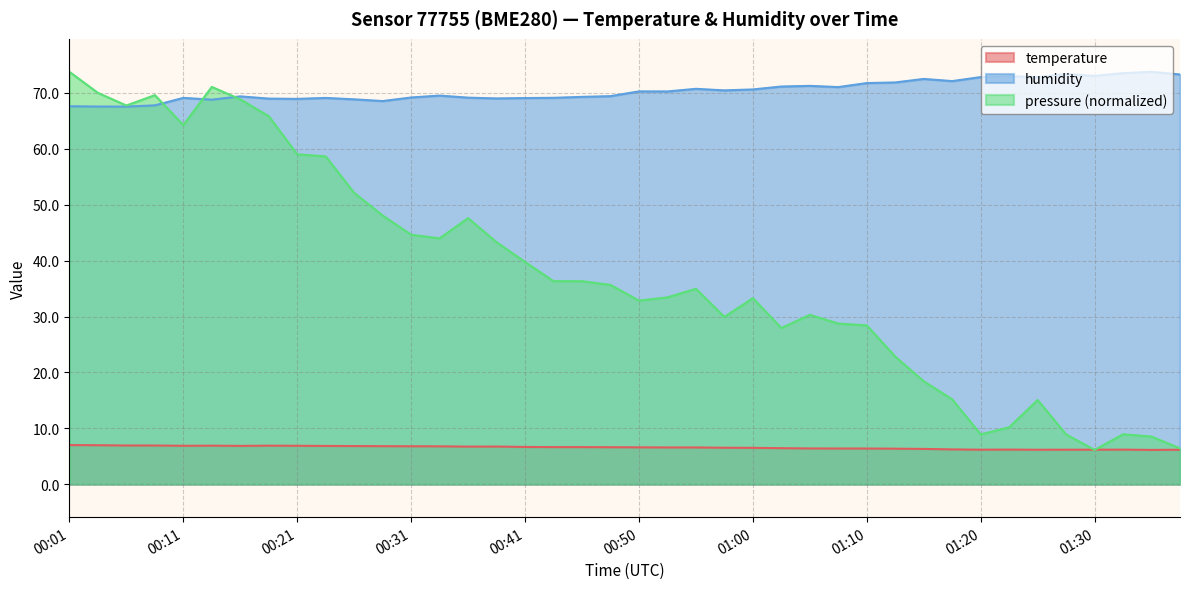

Where is the first local minimum for humidity?

00:06